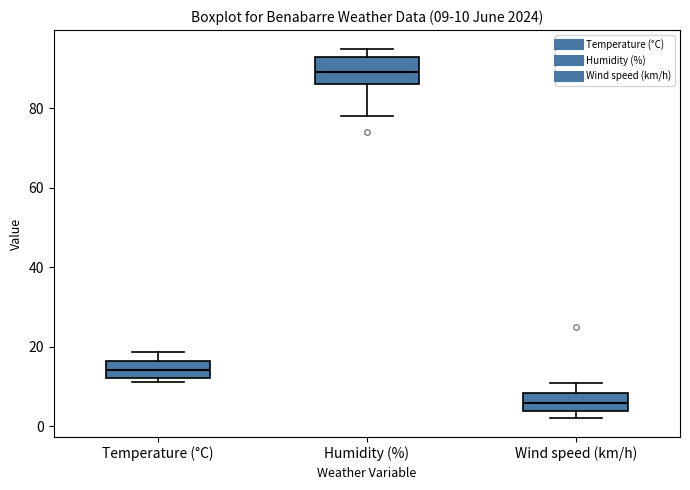

Which box is the tallest, from its lower edge to its upper edge?

Humidity (%)